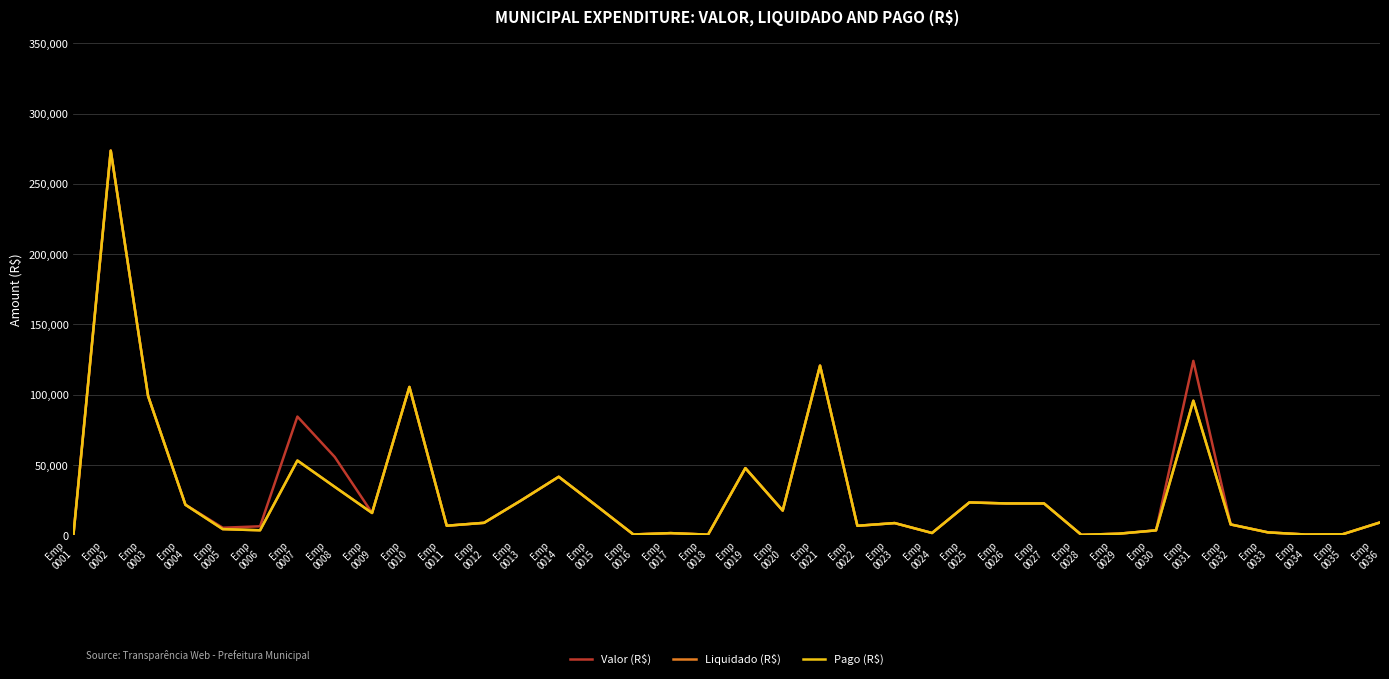

True or false: Valor (R$) has a value of 326.7 at Emp
0001.

False